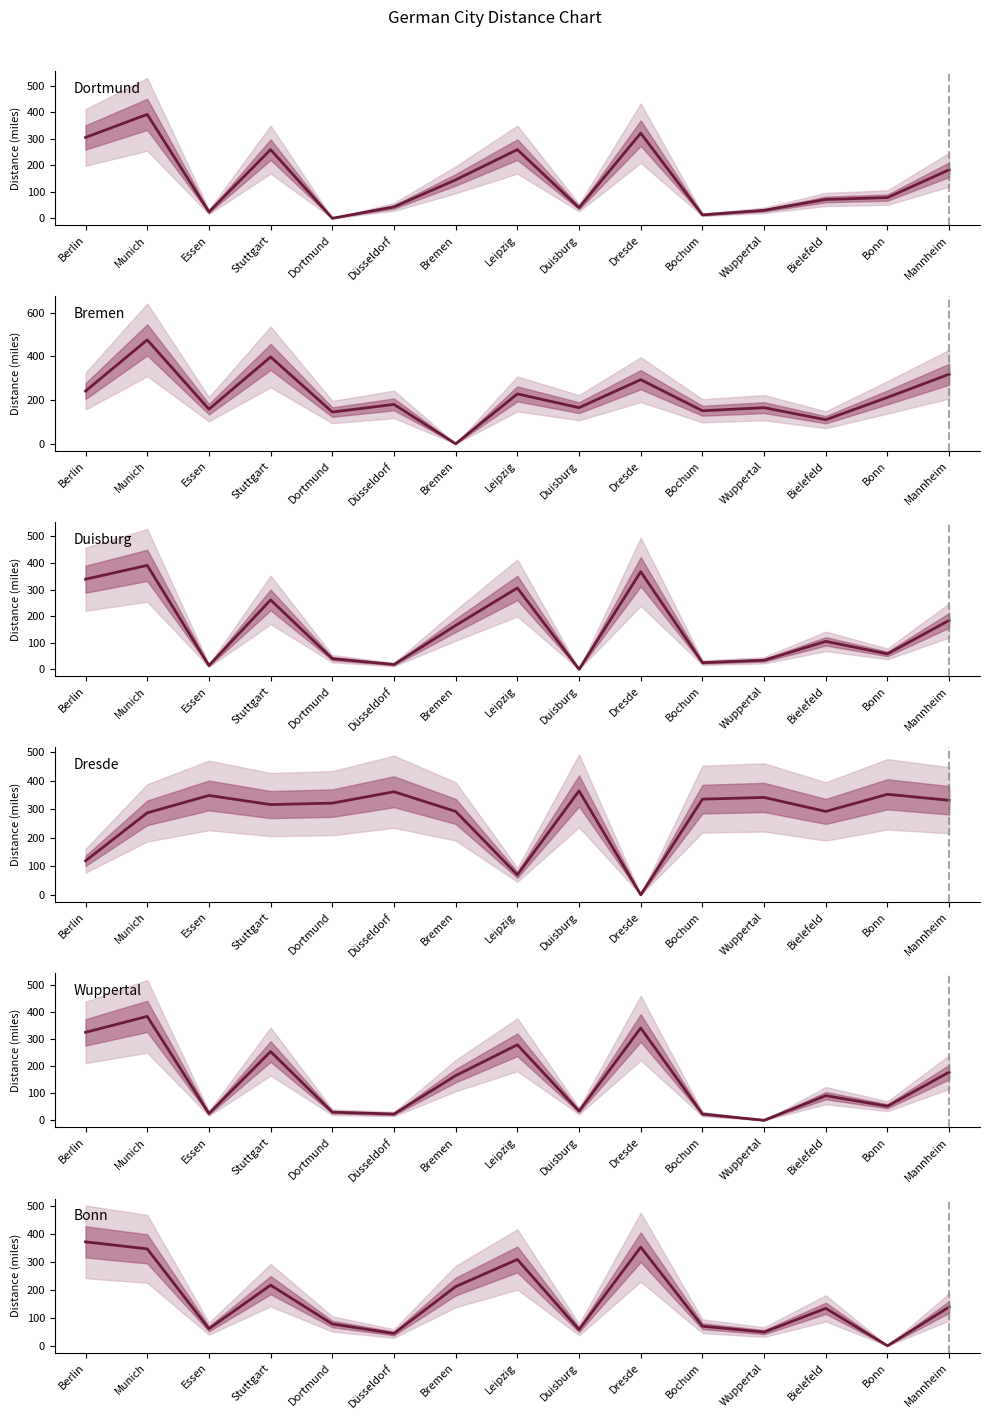

At which category is the sum across all series the highest?

Munich